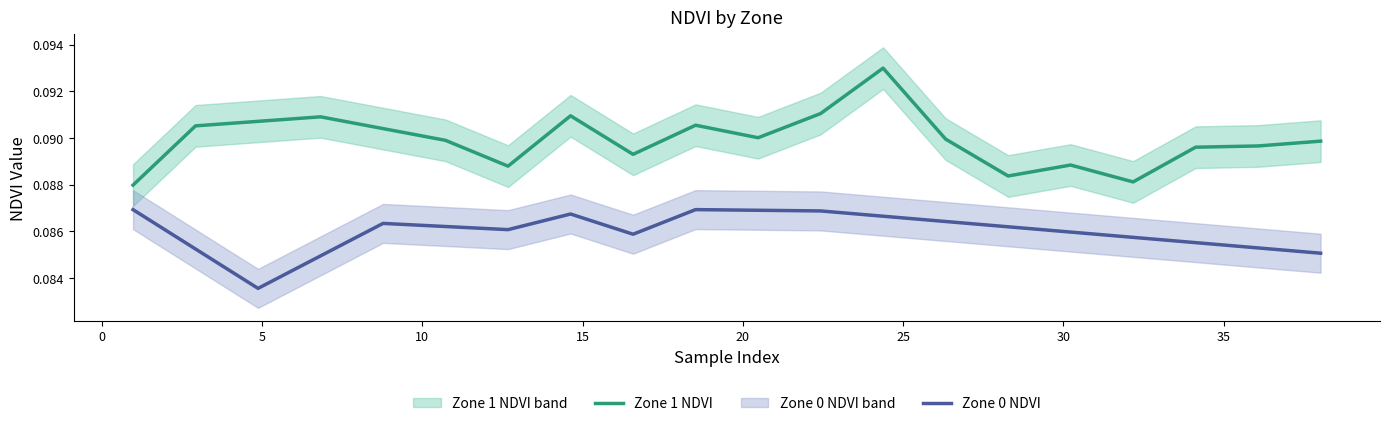

Does the chart have visible grid lines?

No